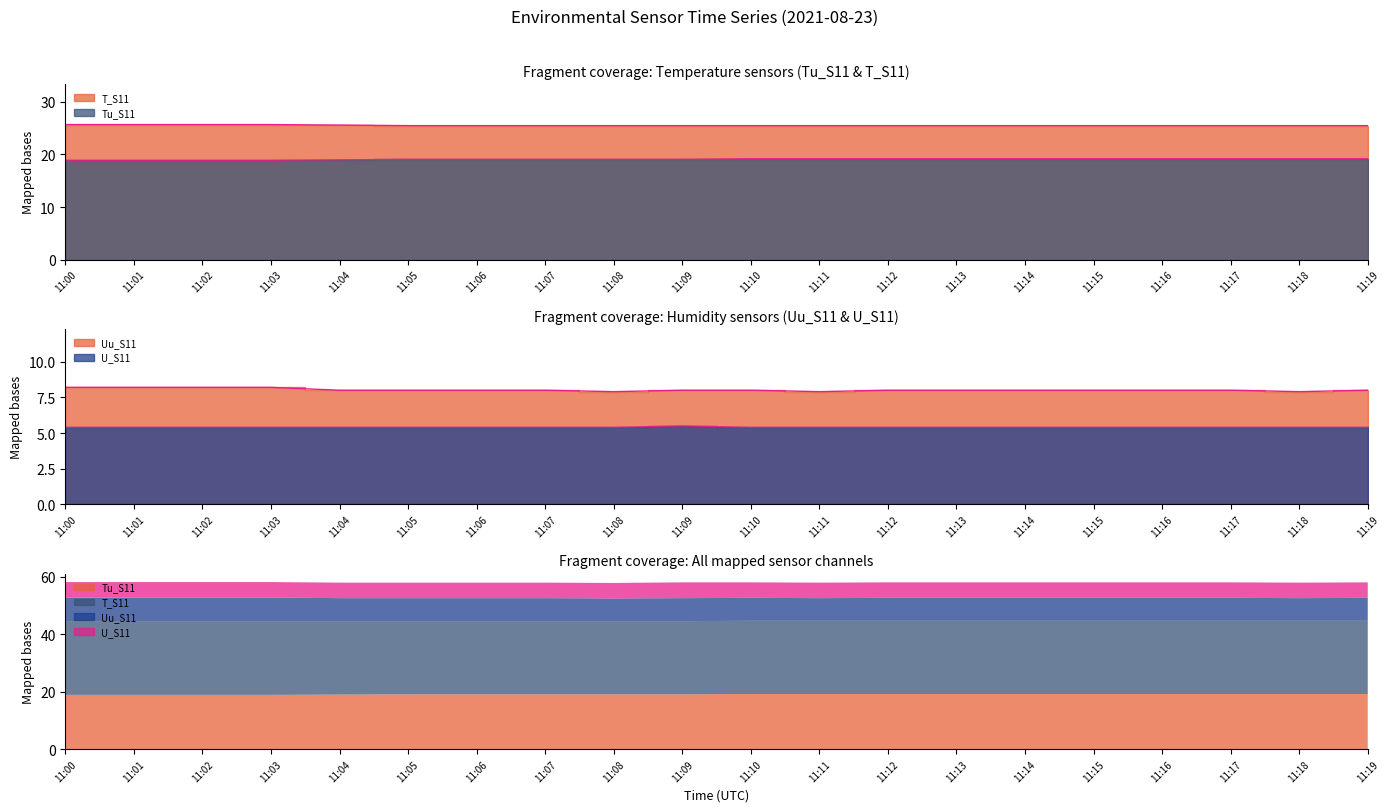

True or false: Tu_S11 and U_S11 cross at least once.

False